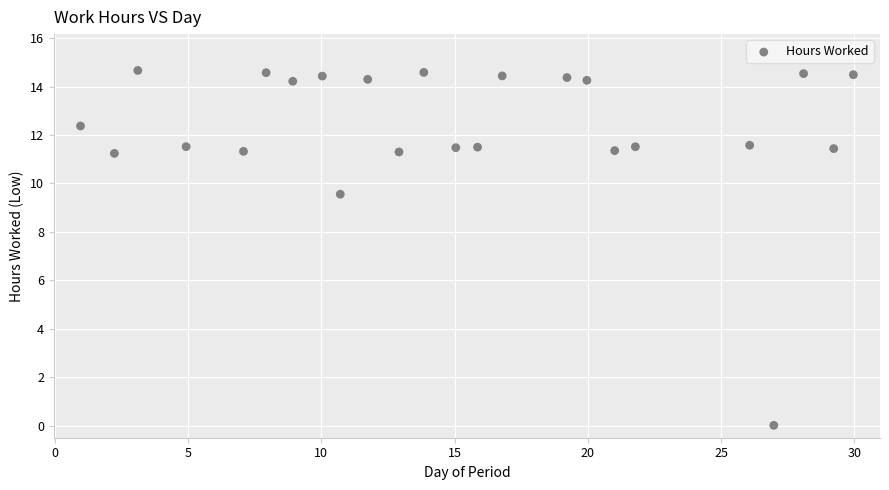

What Y value in the scatter plot is closest to 7?

9.6